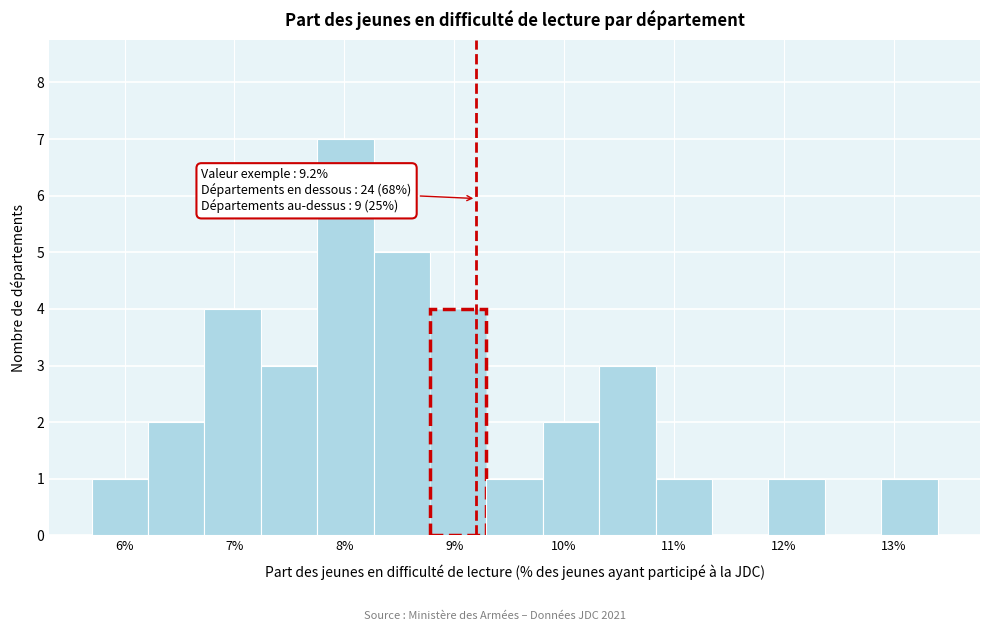

Which range on the x-axis has the tallest bar?

7.8 to 8.3